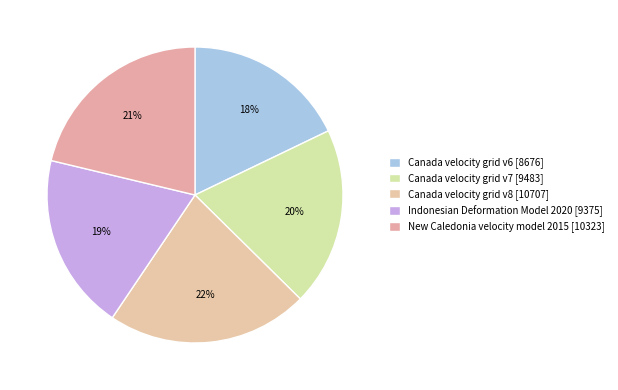

Which slice is the largest?

Canada velocity grid v8